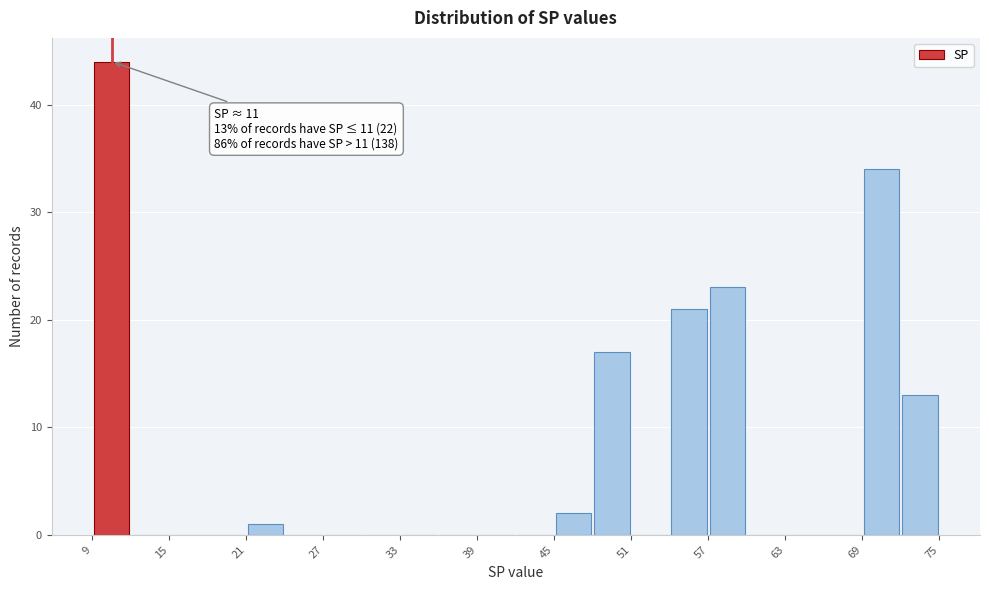

Read against the x-axis, roughly where is the centre of the tallest bar?

11